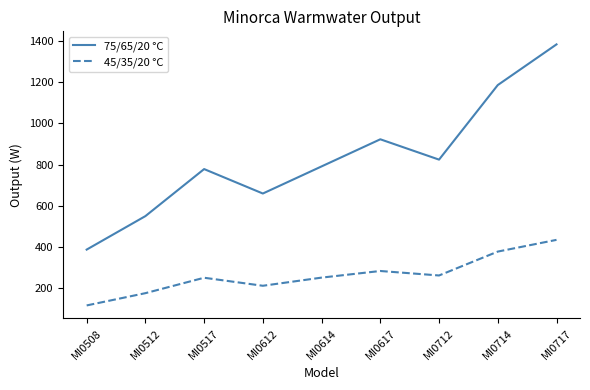

What is the sum of all 75/65/20 °C values?

7482.0